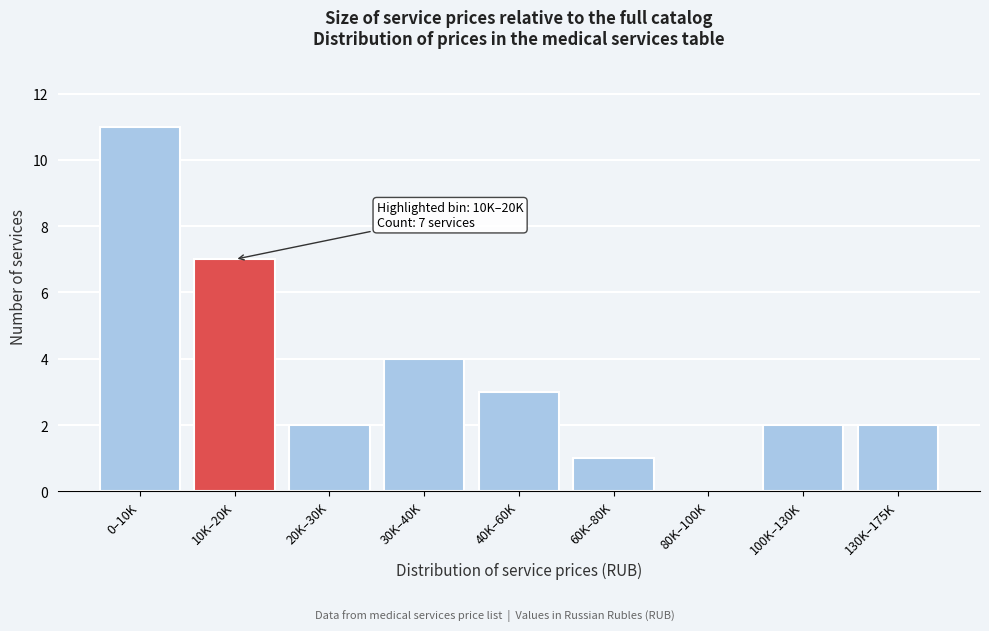

Reading right to left, transcribe all the data shown in this chart.

130K–175K=2	100K–130K=2	80K–100K=0	60K–80K=1	40K–60K=3	30K–40K=4	20K–30K=2	10K–20K=7	0–10K=11